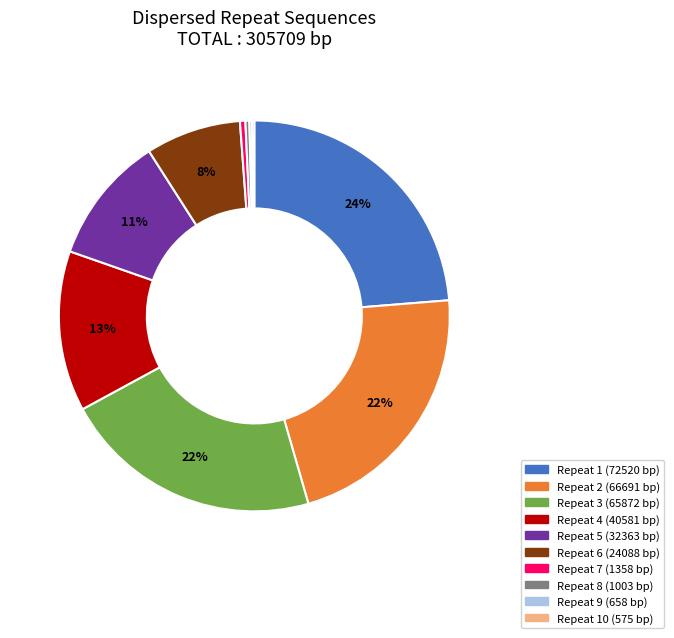

To the nearest percent, what is the difference between the largest and smallest slice percentages?

24%